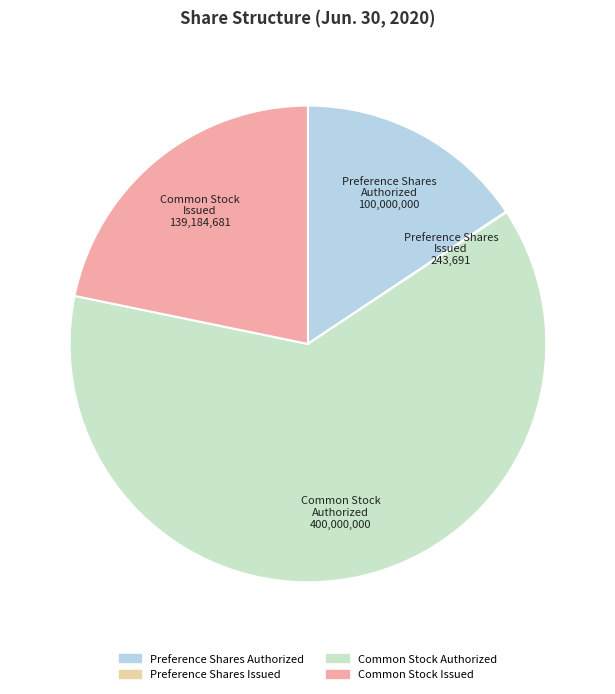

Does any single category account for the majority?

Yes